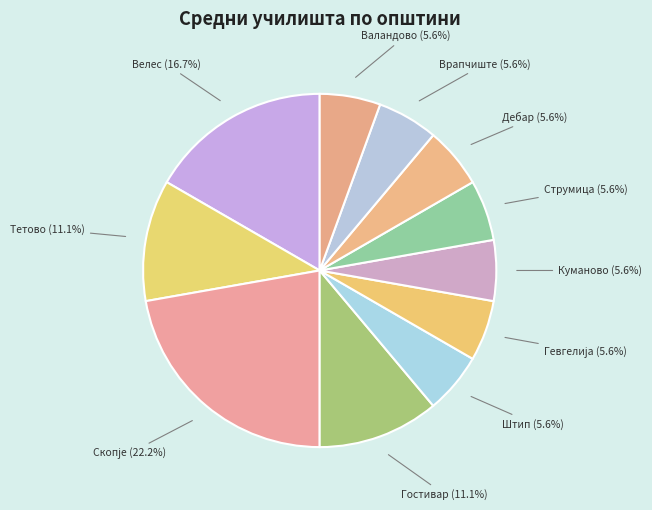

To the nearest percent, what is the average slice percentage?

9%